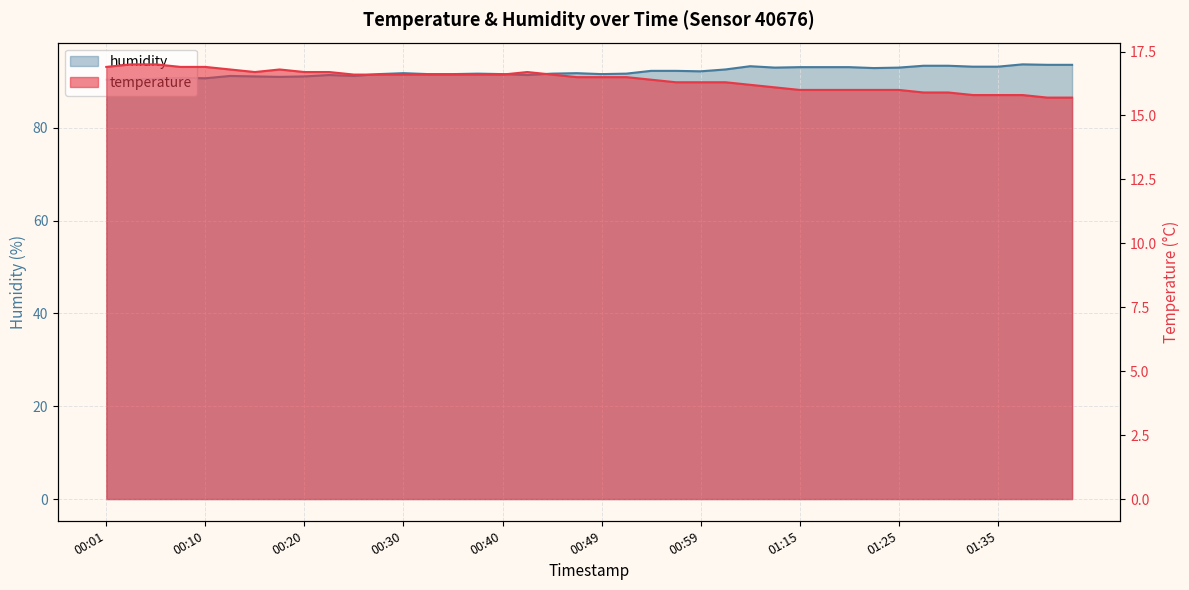

Between 01:37 and 00:59, which is larger?

00:59